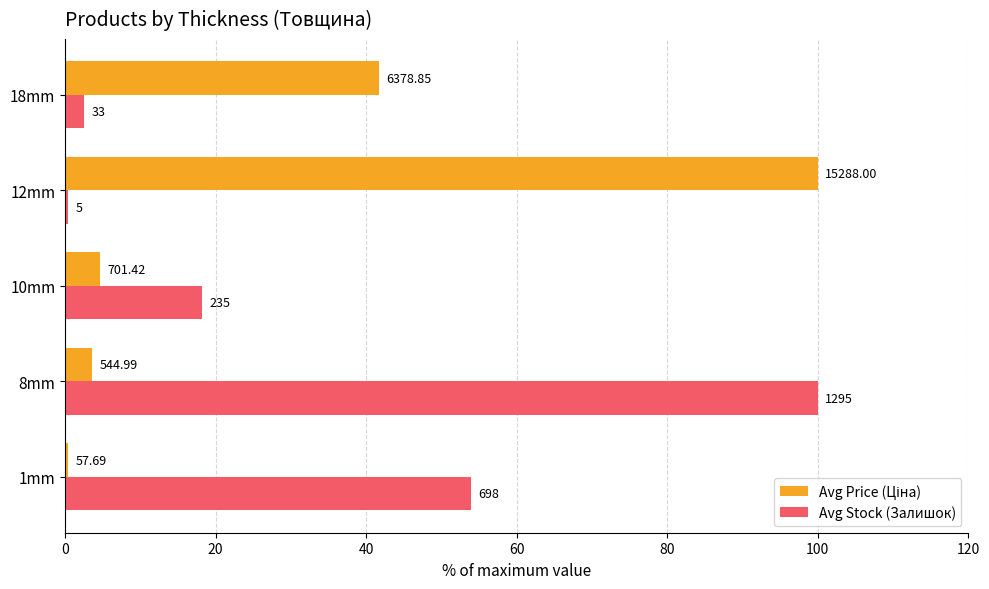

What is the difference between the maximum and minimum values in the Avg Stock (Залишок) series?

99.6